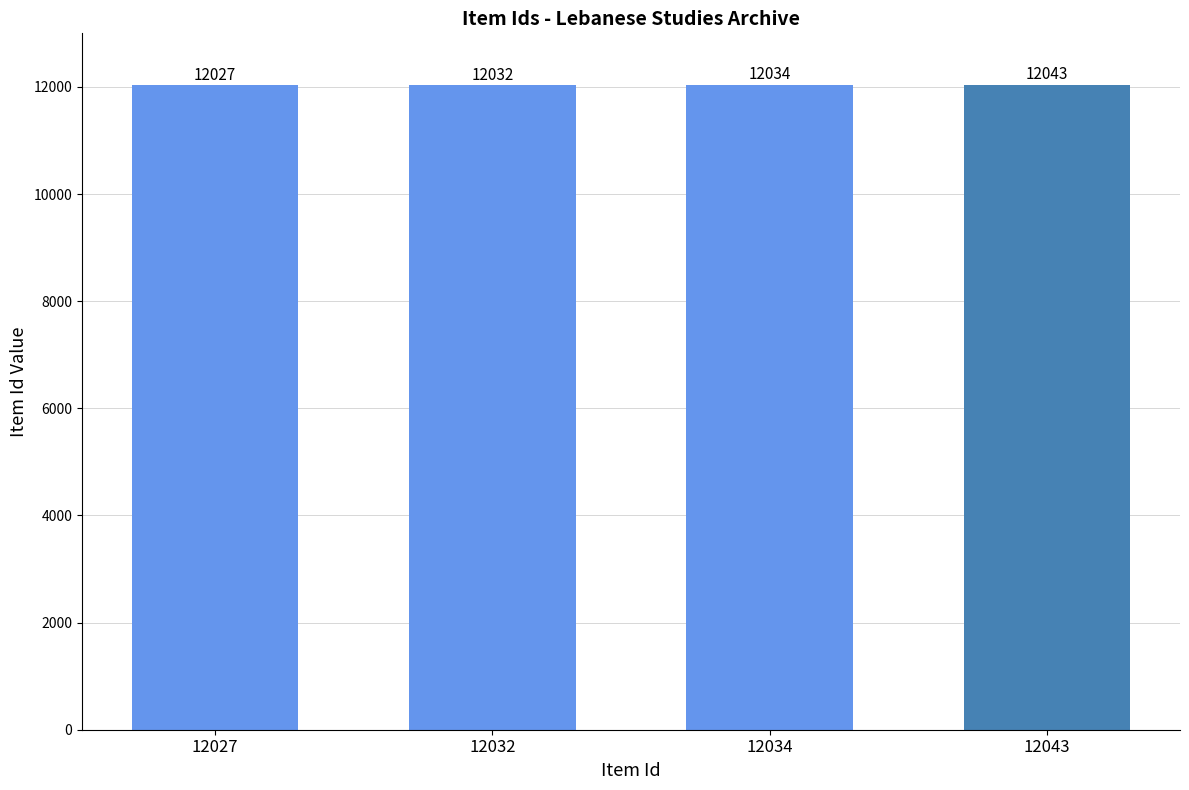

Count the number of data series in this chart.

1